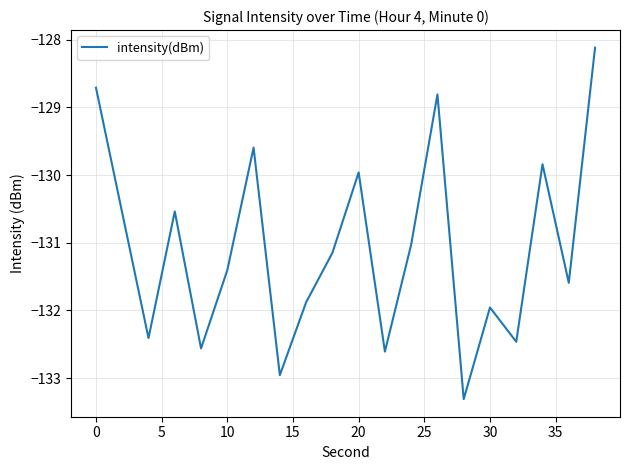

What is the minimum value shown in the chart?

-133.3